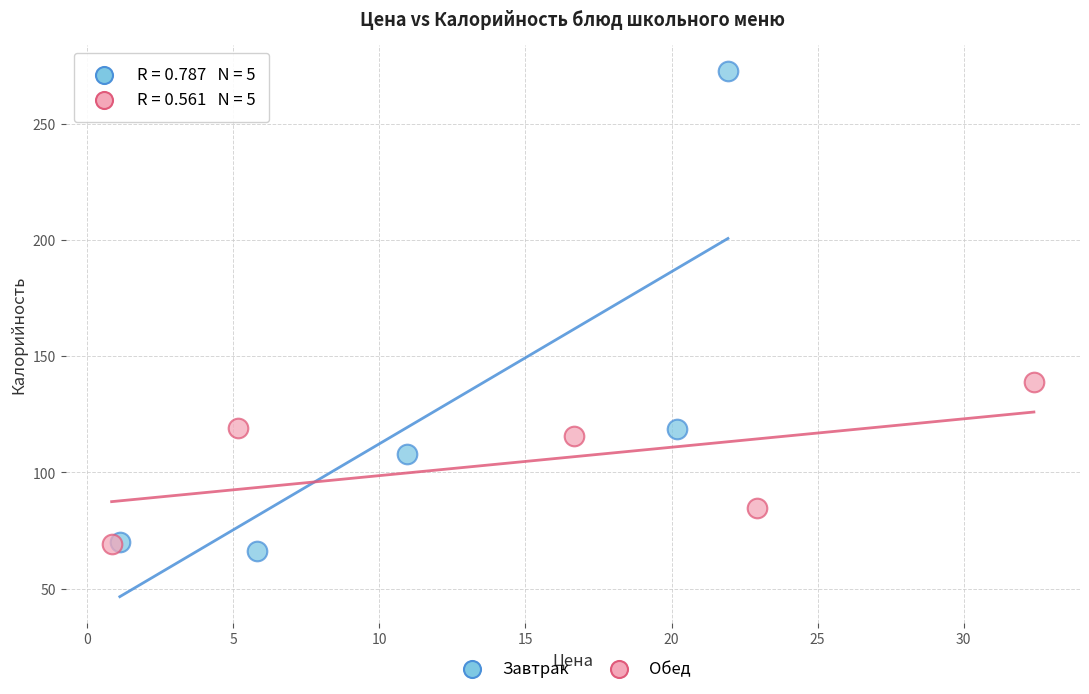

What are all the series names shown in the legend?

Завтрак, Обед